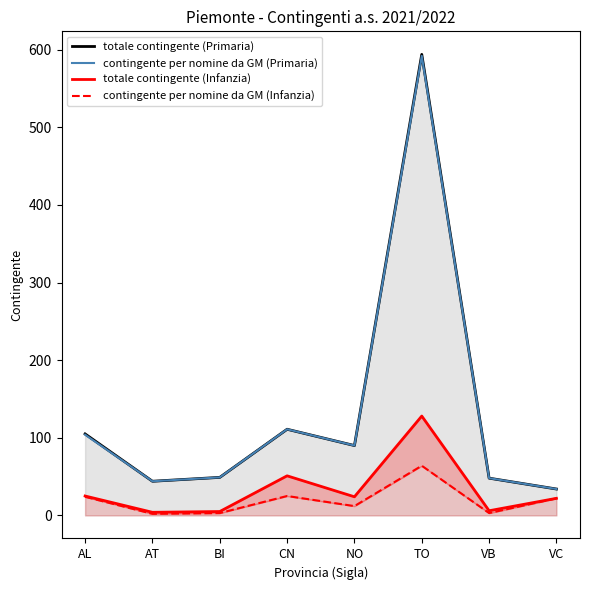

How many values in the contingente per nomine da GM (Infanzia) series are below 22?

4